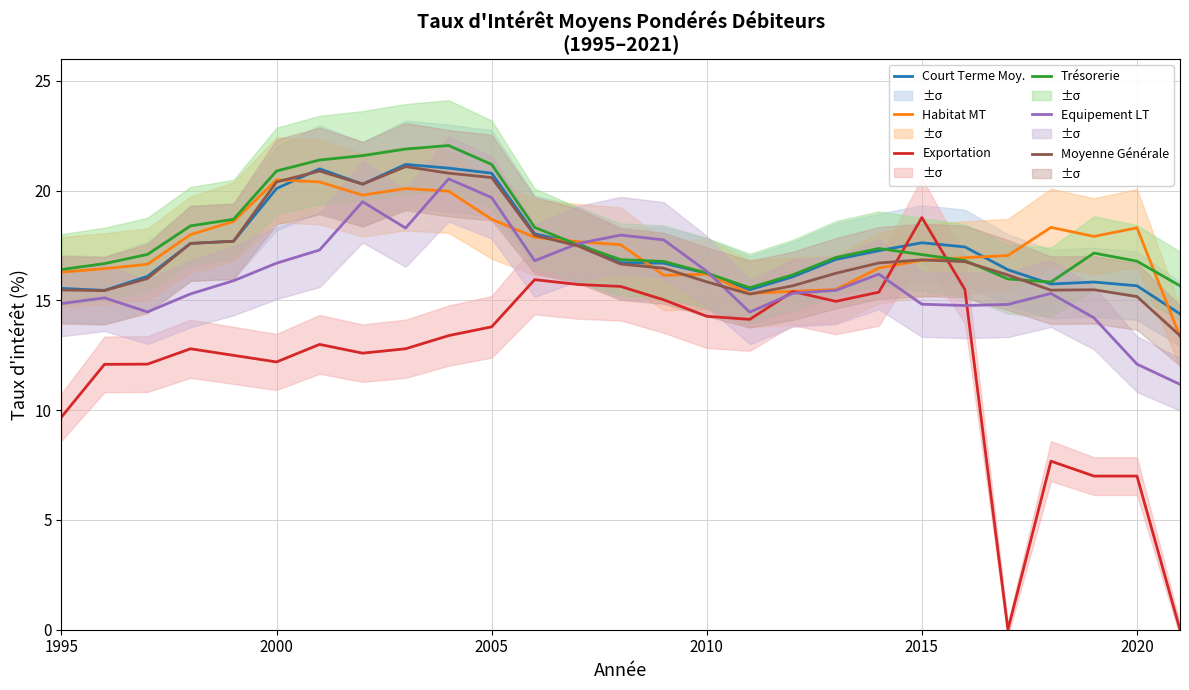

True or false: Moyenne Générale has more than 0 points higher than both neighbors.

True